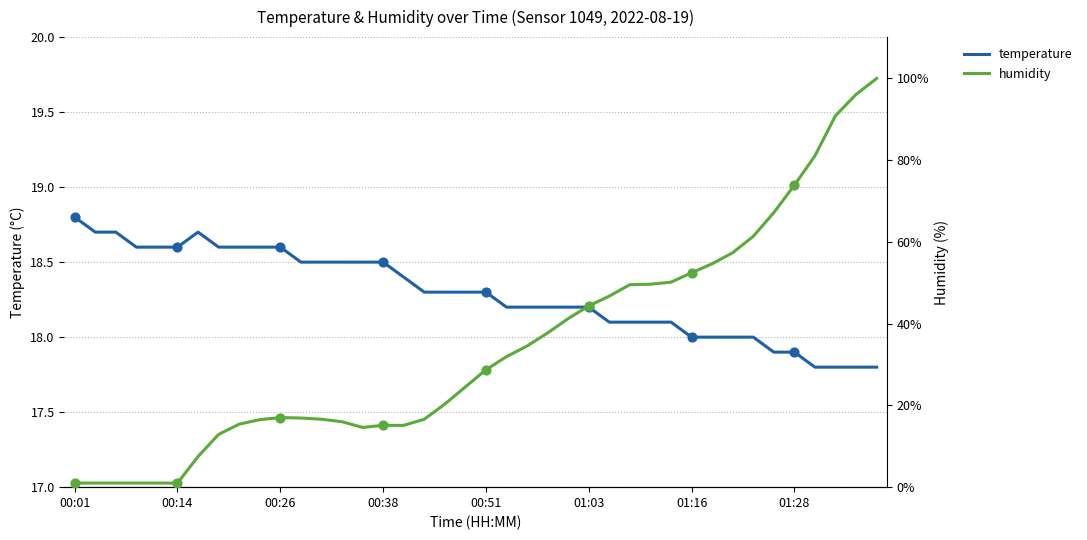

Is it true that temperature equals 8.3 at 01:16?

False